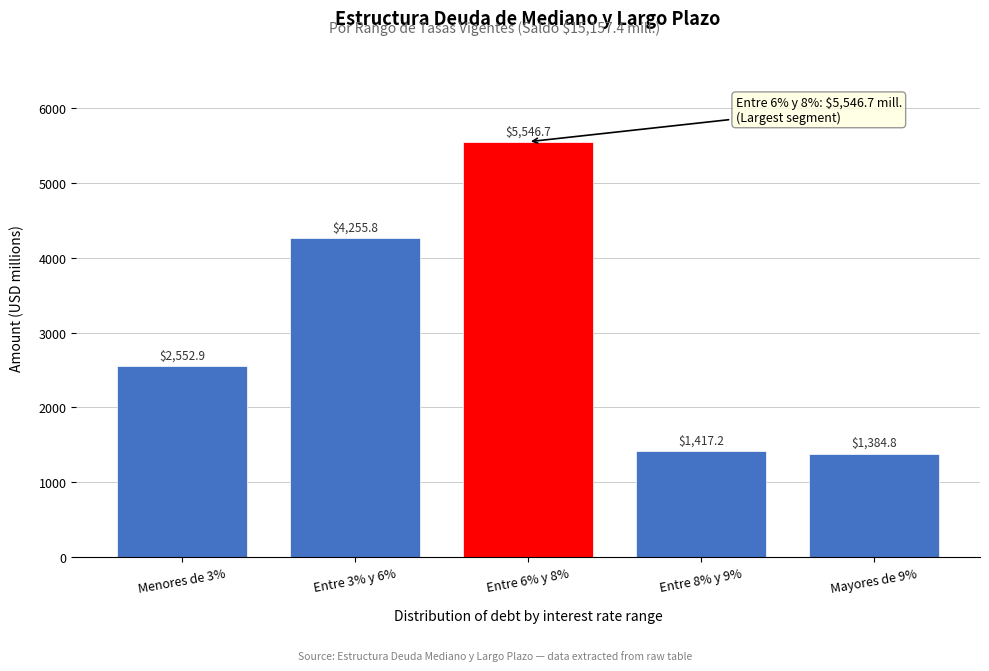

Reading left to right, extract all data points from this chart.

Menores de 3%=2552.9	Entre 3% y 6%=4255.8	Entre 6% y 8%=5546.7	Entre 8% y 9%=1417.2	Mayores de 9%=1384.8